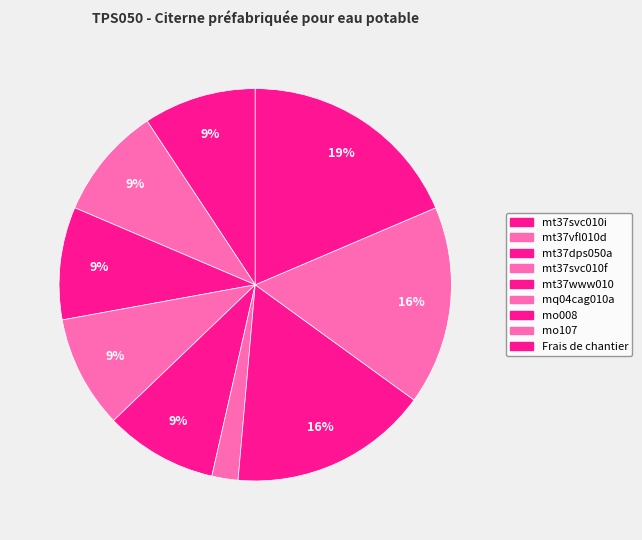

How many segments does this pie chart have?

9